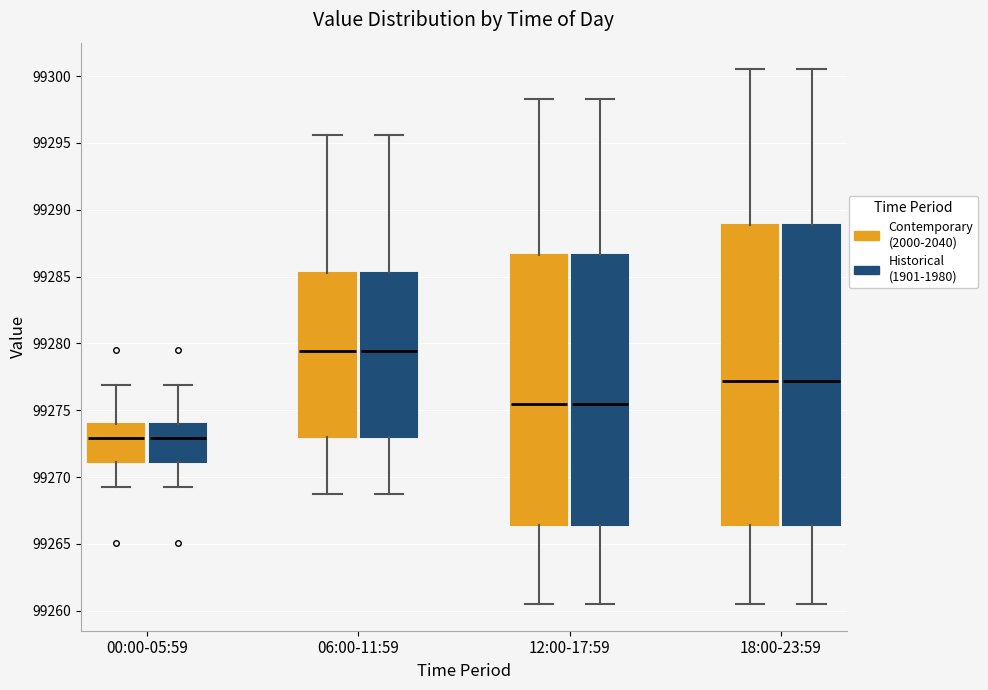

Where is the upper edge of the box for 00:00-05:59 (Contemporary (2000-2040)) on the y-axis? The values are not printed on the chart, so give them approximately, as read against the axis.

99274.0